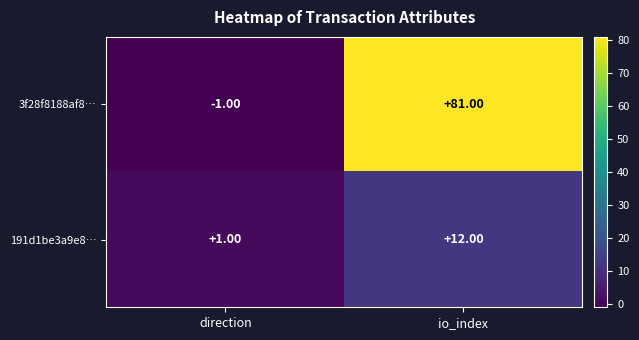

Which label corresponds to the smallest value in the chart?

direction